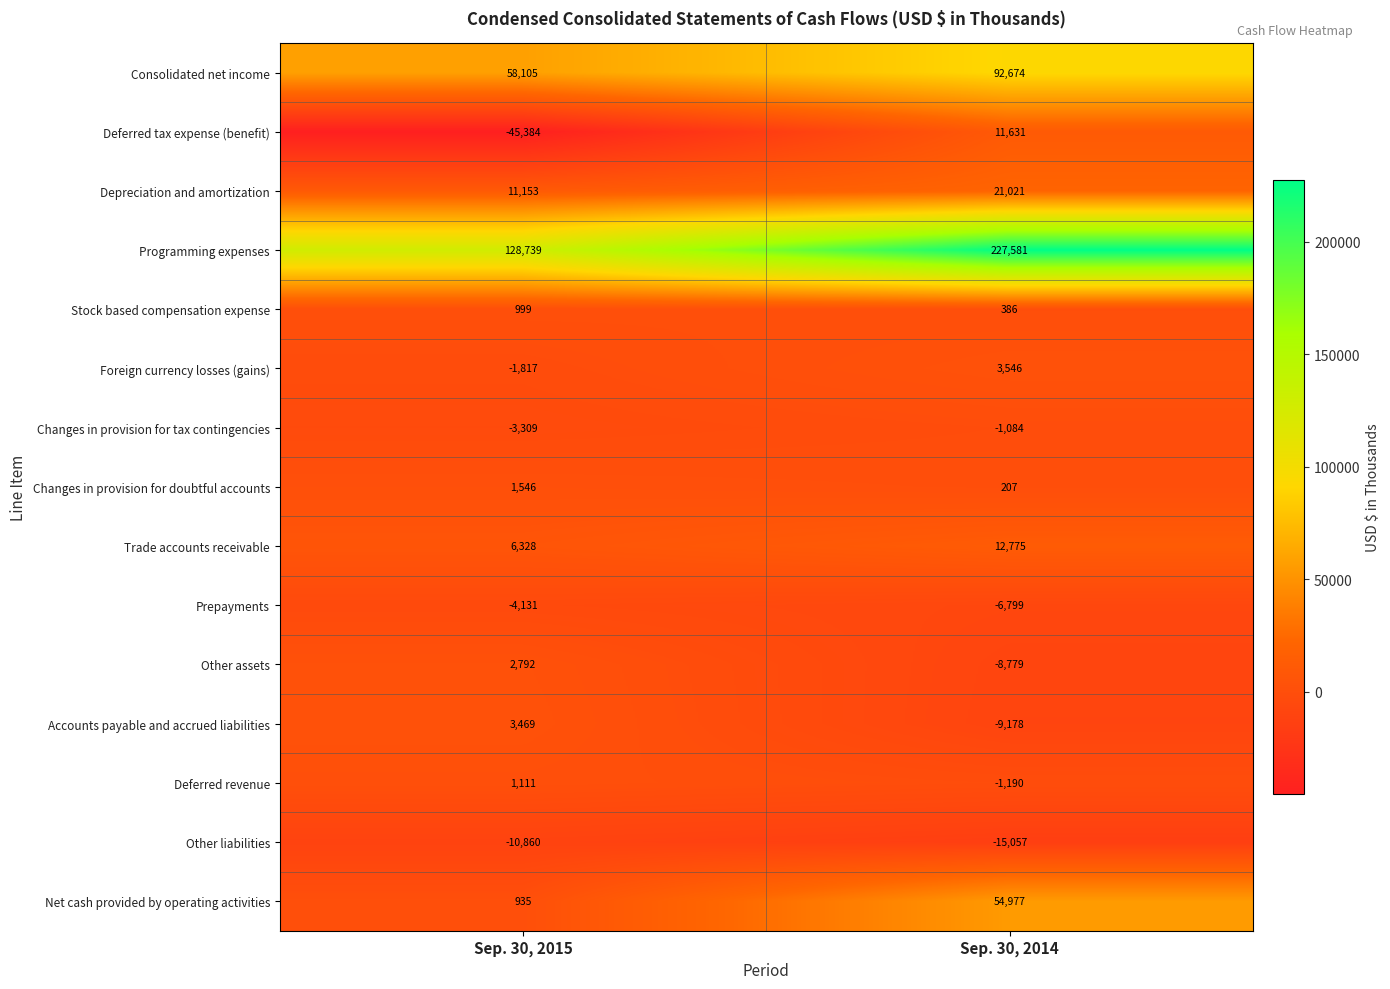

Is it true that Prepayments equals -4131 at Sep. 30, 2015?

True